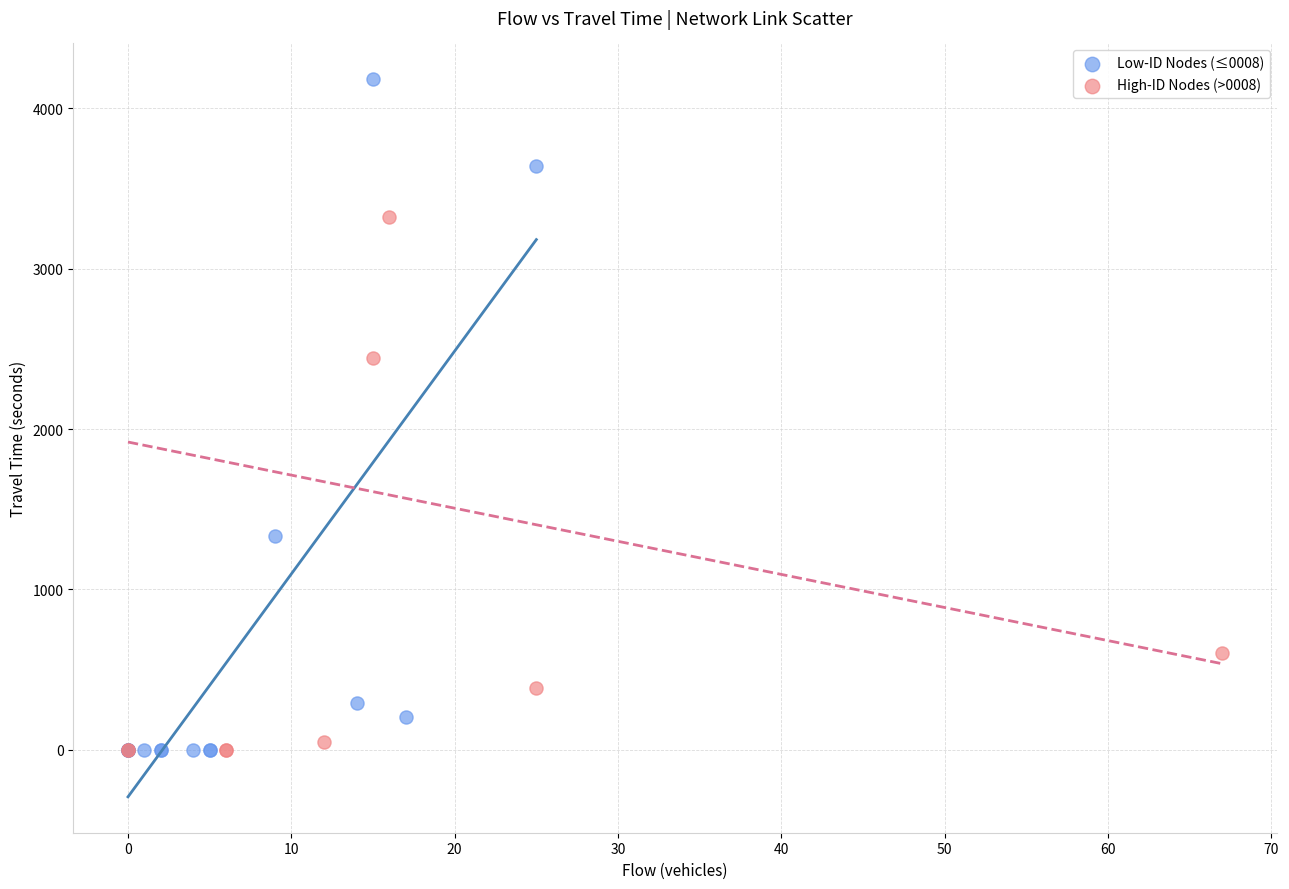

Which series has the widest spread of Y values?

Low-ID Nodes (≤0008)